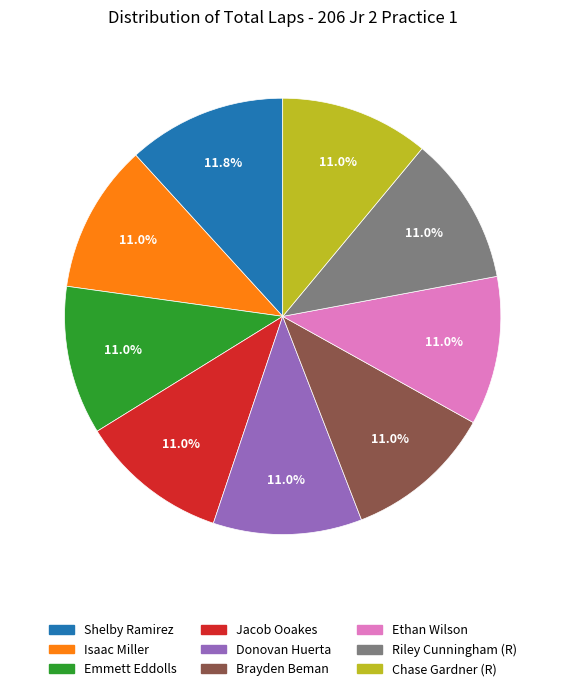

Between Jacob Ooakes and Shelby Ramirez, which is larger?

Shelby Ramirez